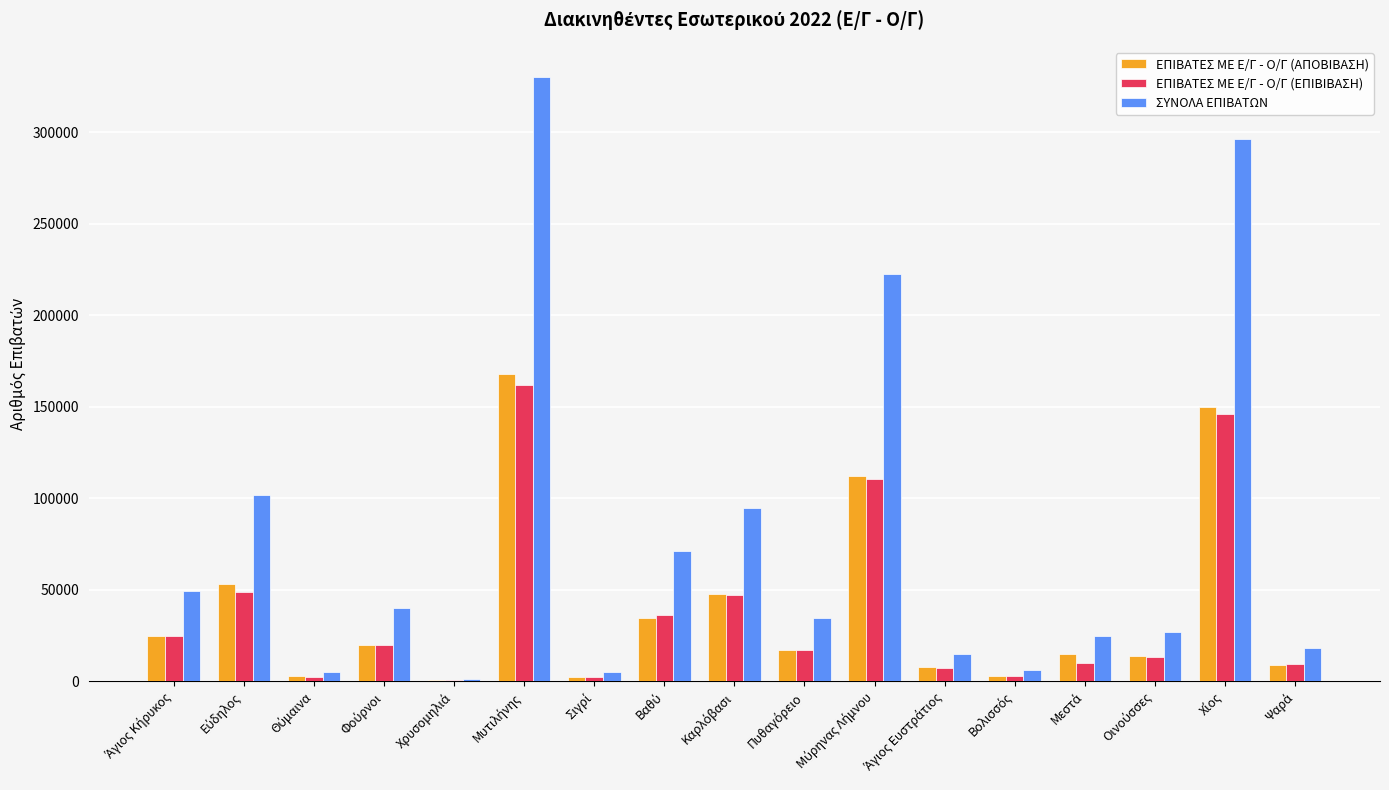

What are all the series names shown in the legend?

ΕΠΙΒΑΤΕΣ ΜΕ Ε/Γ - Ο/Γ (ΑΠΟΒΙΒΑΣΗ), ΕΠΙΒΑΤΕΣ ΜΕ Ε/Γ - Ο/Γ (ΕΠΙΒΙΒΑΣΗ), ΣΥΝΟΛΑ ΕΠΙΒΑΤΩΝ